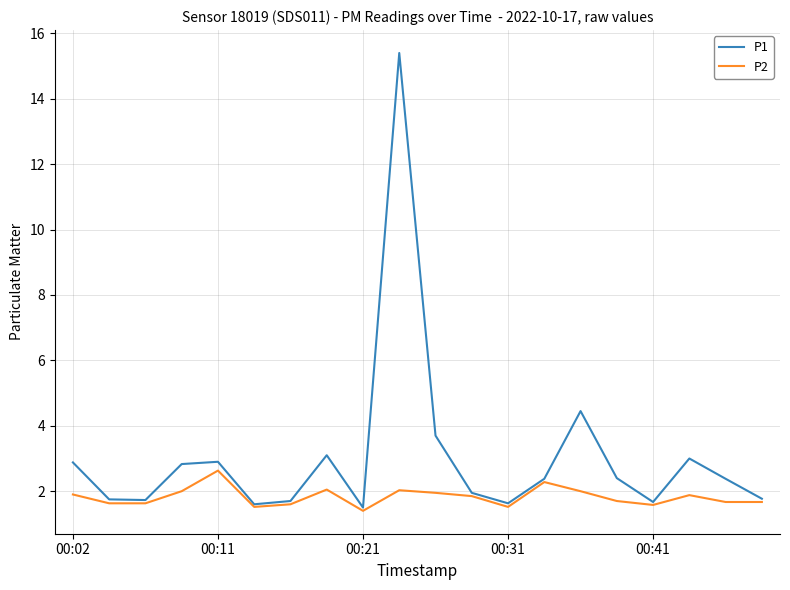

Rank the series by their maximum value, from highest to lowest.

P1, P2